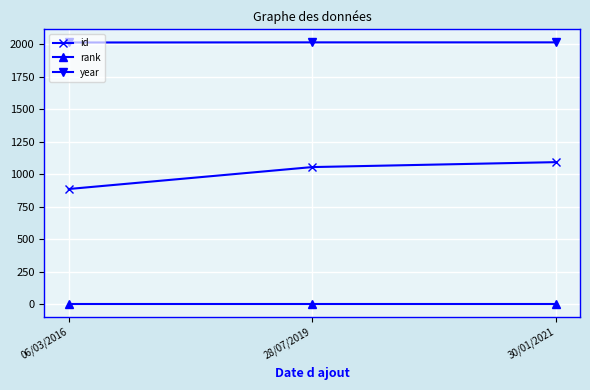

What is the difference between the highest and lowest values at 28/07/2019?

2015